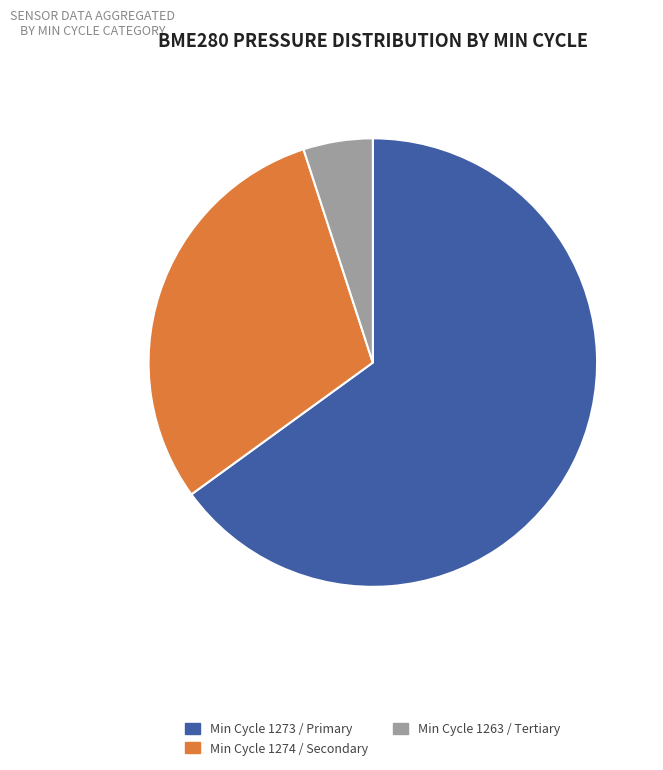

What is the ratio of the value at Min Cycle 1274 / Secondary to the value at Min Cycle 1273 / Primary?

0.5